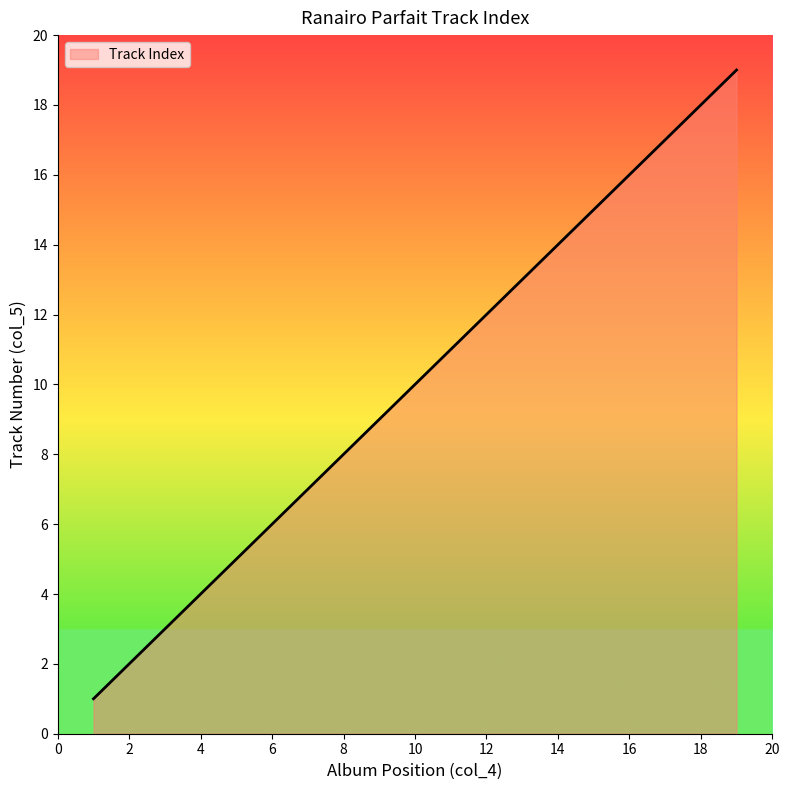

What is the maximum value shown in the chart?

19